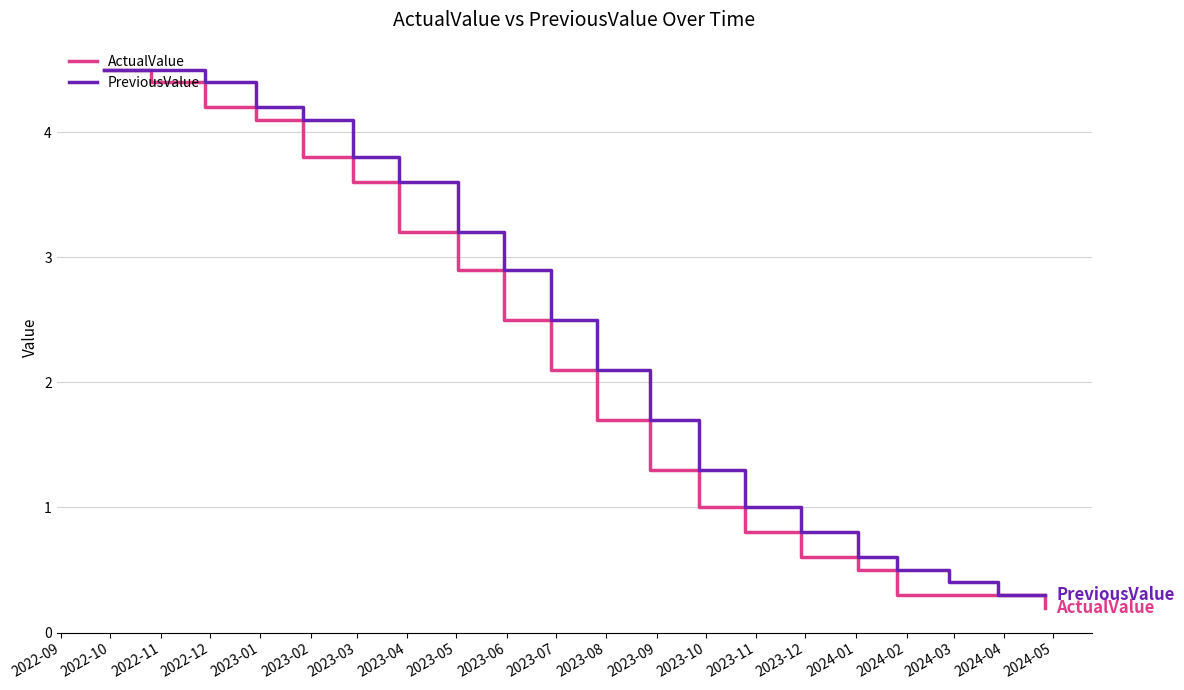

What is the highest value of the ActualValue series?

4.5